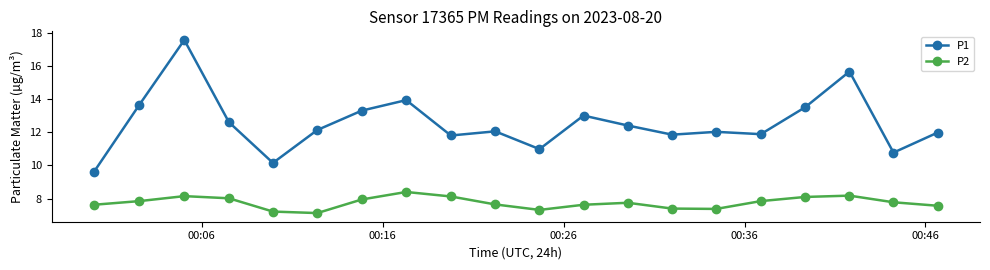

Rank the series by their maximum value, from lowest to highest.

P2, P1